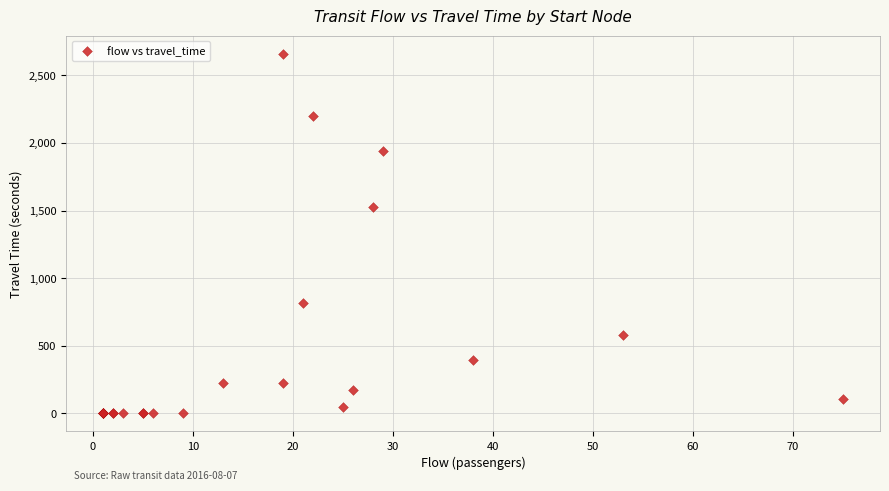

What Y value in the scatter plot is closest to 1330?

1529